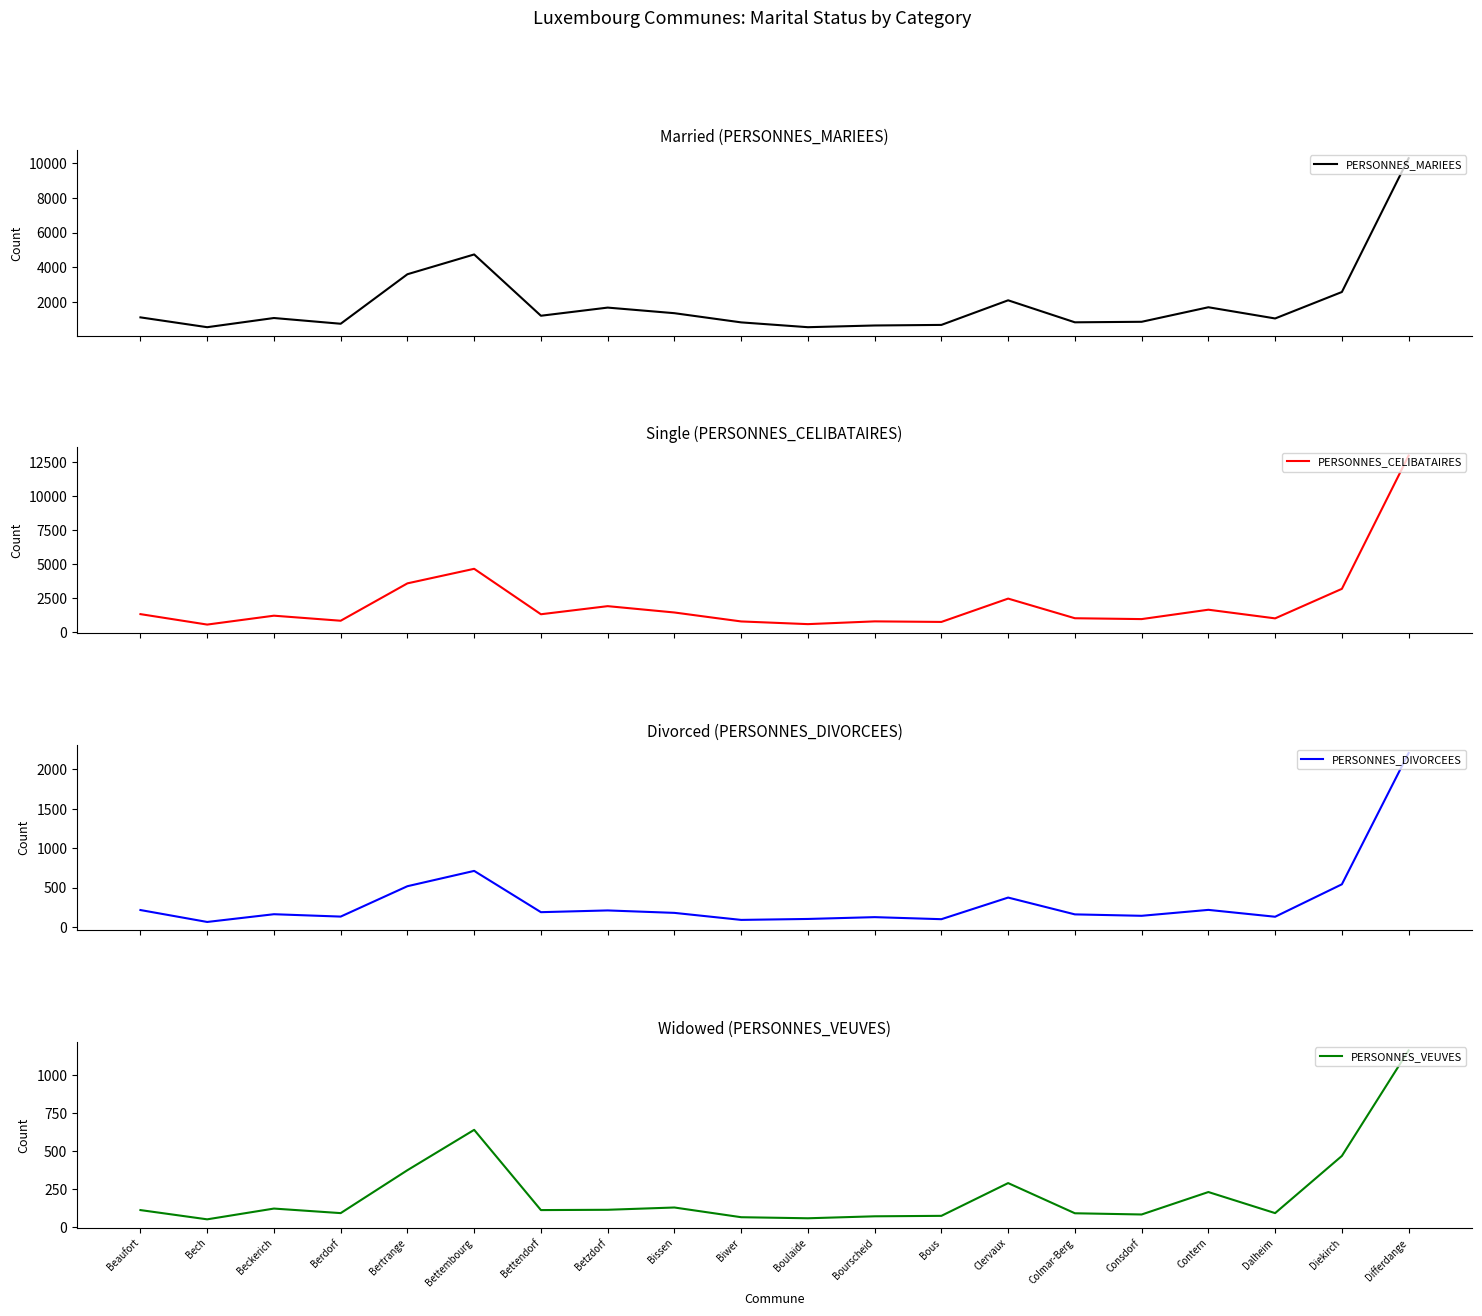

What is the difference between the highest and lowest values at Betzdorf?

1782